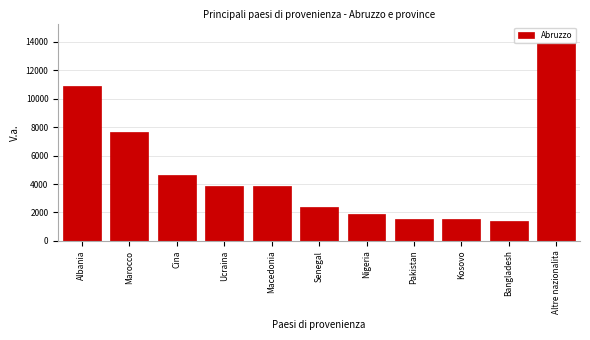

The value at Nigeria is 2612. True or false?

False